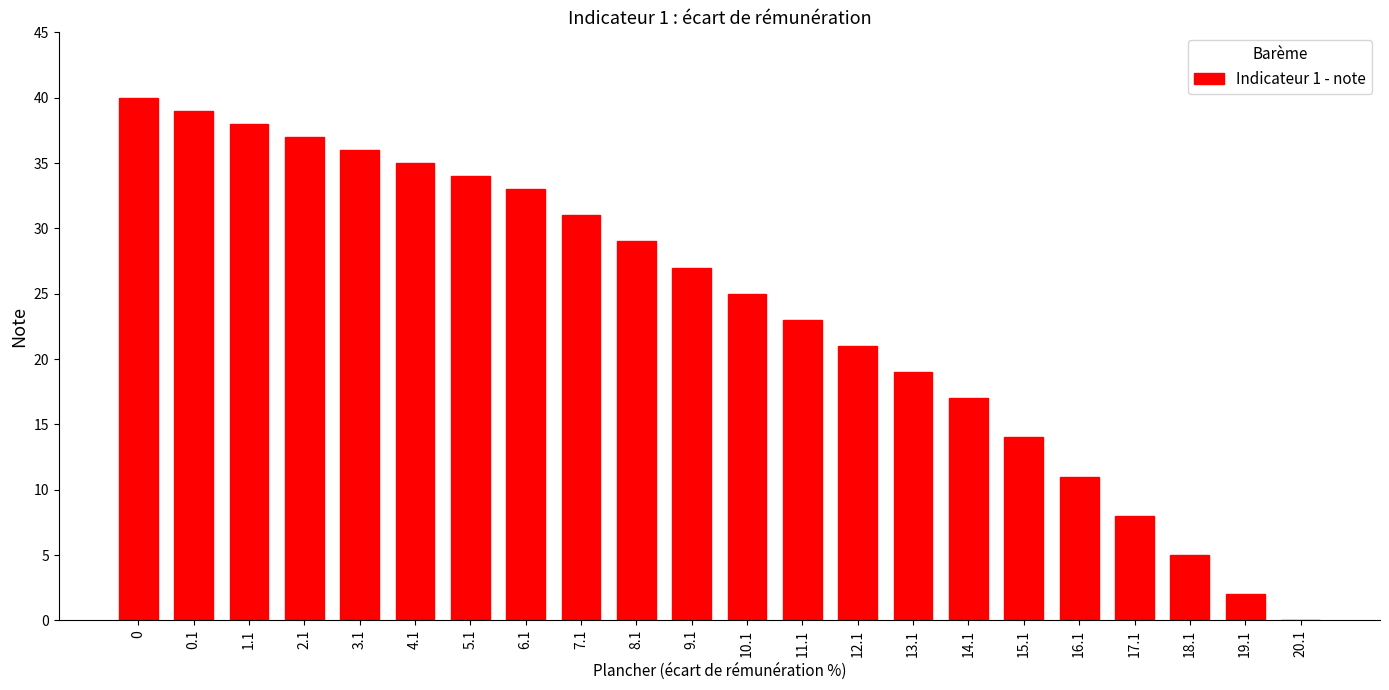

Reading right to left, list all the values displayed in this chart.

20.1=0	19.1=2	18.1=5	17.1=8	16.1=11	15.1=14	14.1=17	13.1=19	12.1=21	11.1=23	10.1=25	9.1=27	8.1=29	7.1=31	6.1=33	5.1=34	4.1=35	3.1=36	2.1=37	1.1=38	0.1=39	0=40